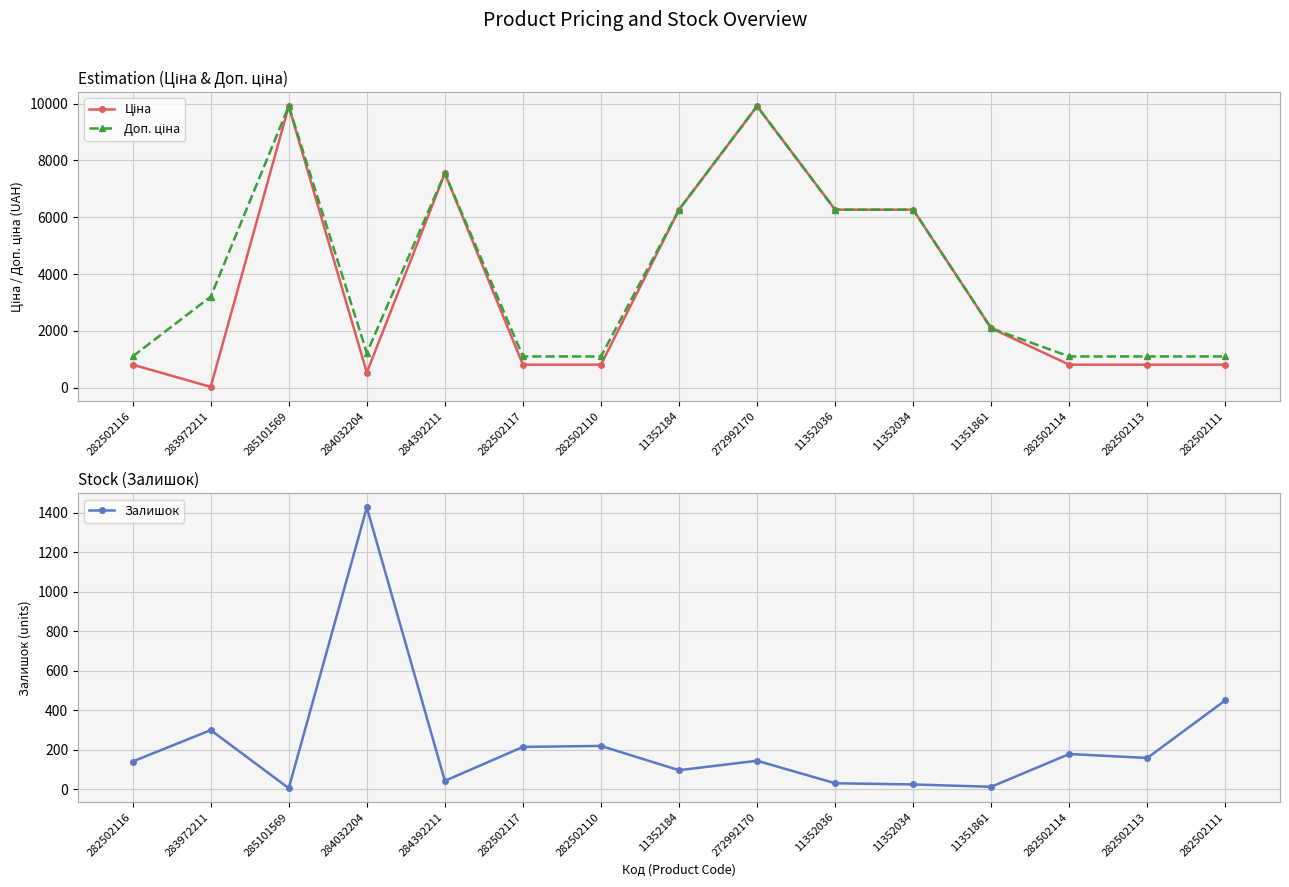

Reading left to right, extract all data points from this chart.

Ціна: 282502116=813.0	283972211=32.0	285101569=9908.5	284032204=535.4	284392211=7545.9	282502117=813.0	282502110=813.0	11352184=6266.7	272992170=9908.5	11352036=6266.7	11352034=6266.7	11351861=2094.3	282502114=813.0	282502113=813.0	282502111=813.0
Доп. ціна: 282502116=1101.8	283972211=3205.0	285101569=9908.5	284032204=1227.2	284392211=7545.9	282502117=1101.8	282502110=1101.8	11352184=6266.7	272992170=9908.5	11352036=6266.7	11352034=6266.7	11351861=2094.0	282502114=1101.8	282502113=1101.8	282502111=1101.8
Залишок: 282502116=140.0	283972211=299.0	285101569=5.0	284032204=1426.0	284392211=42.0	282502117=214.0	282502110=219.0	11352184=96.0	272992170=144.0	11352036=30.0	11352034=24.0	11351861=12.0	282502114=178.0	282502113=158.0	282502111=450.0